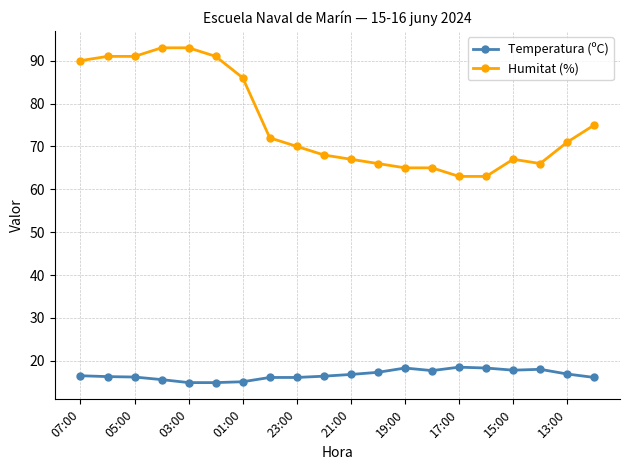

What is the maximum value shown in the chart?

93.0